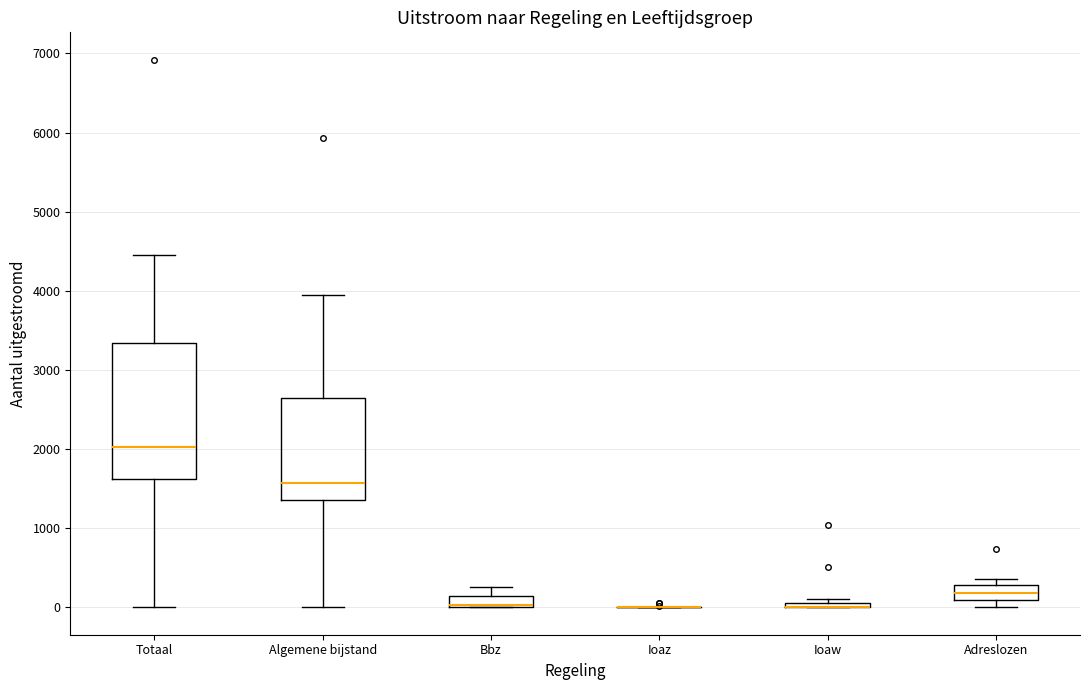

Which box is the tallest, from its lower edge to its upper edge?

Totaal